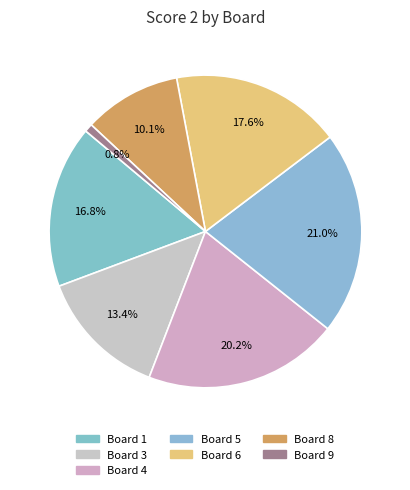

Which slice is the smallest?

Board 9